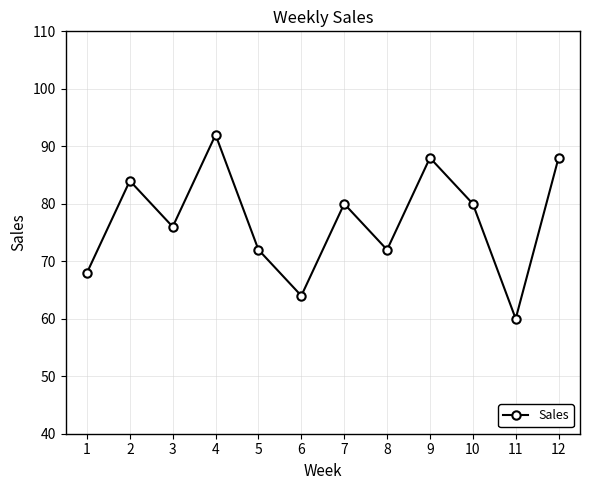

Which label corresponds to the smallest value in the chart?

11